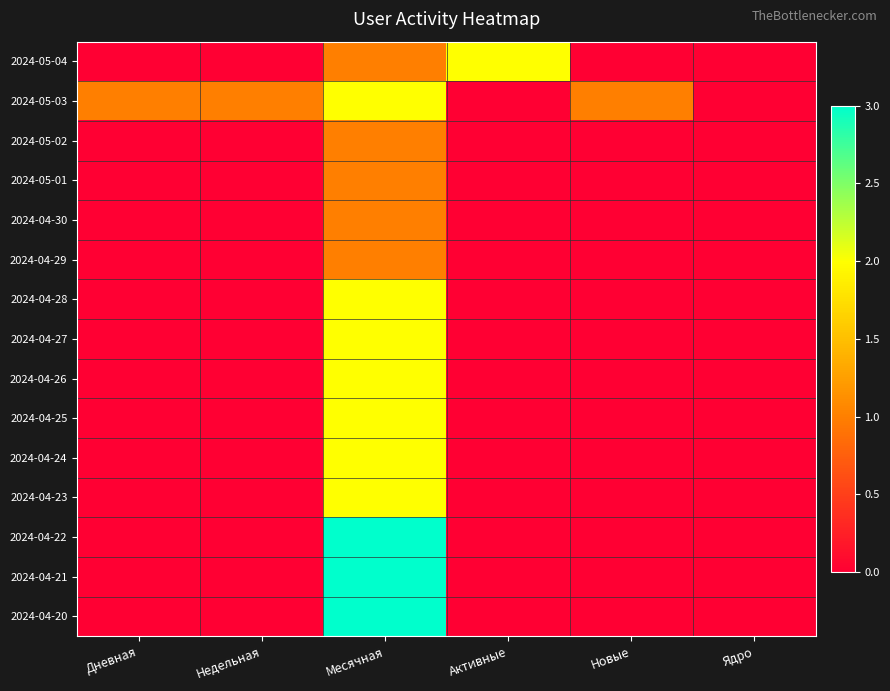

Which series has the widest spread of values?

2024-04-22